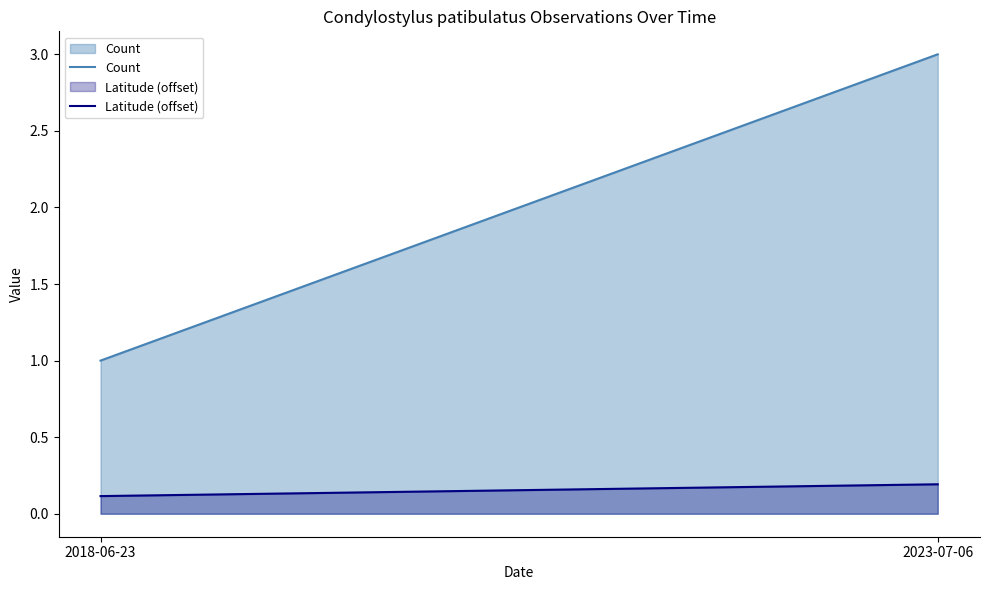

Which series changed the most between 2018-06-23 and 2023-07-06?

Count